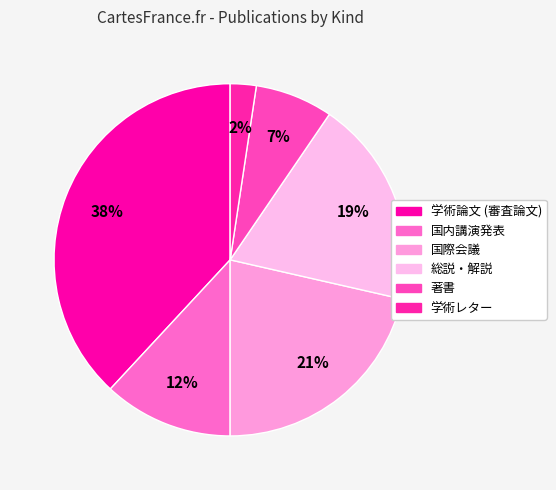

How many segments does this pie chart have?

6